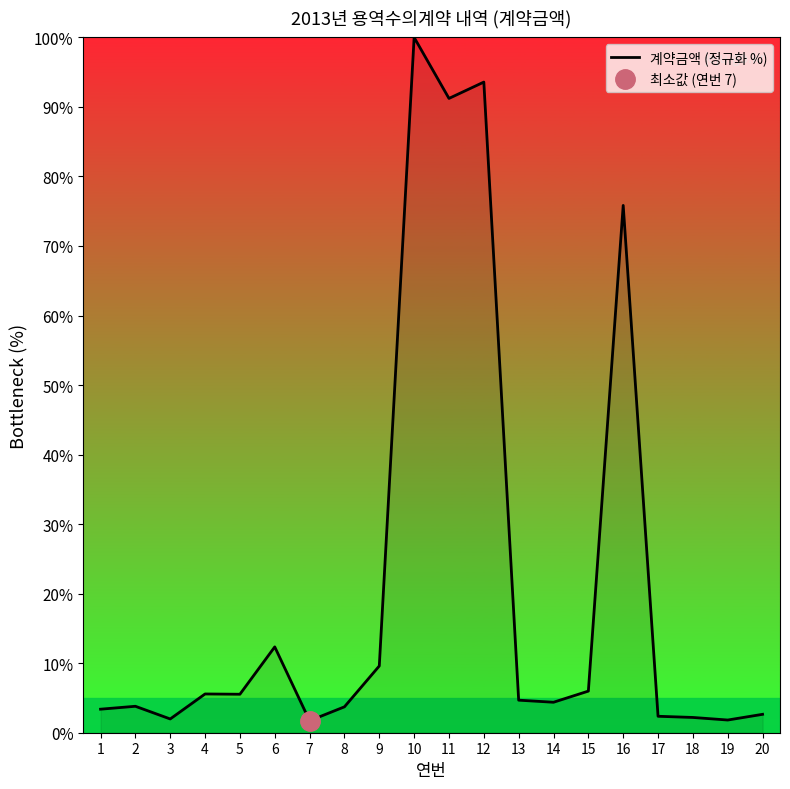

Reading left to right, extract all data points from this chart.

3.4	3.8	2.0	5.6	5.5	12.3	1.7	3.7	9.6	100.0	91.2	93.6	4.7	4.4	6.0	75.8	2.4	2.2	1.8	2.6